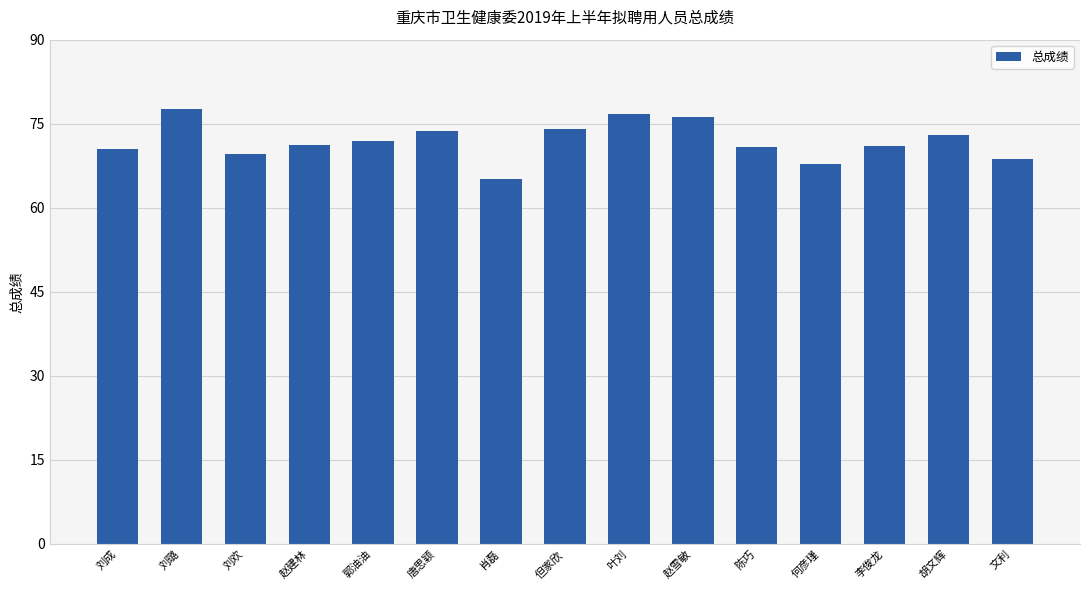

Which category has the highest value across all series?

刘璐